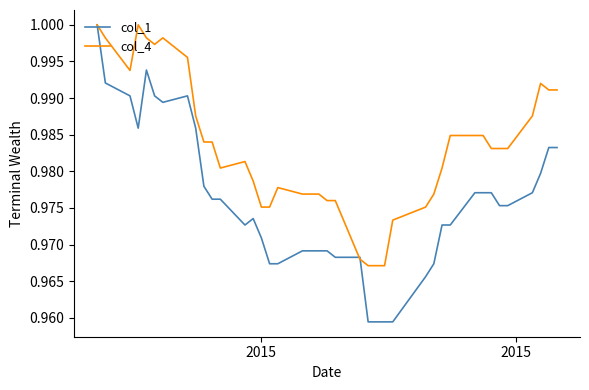

Which series has the widest spread of values?

col_1